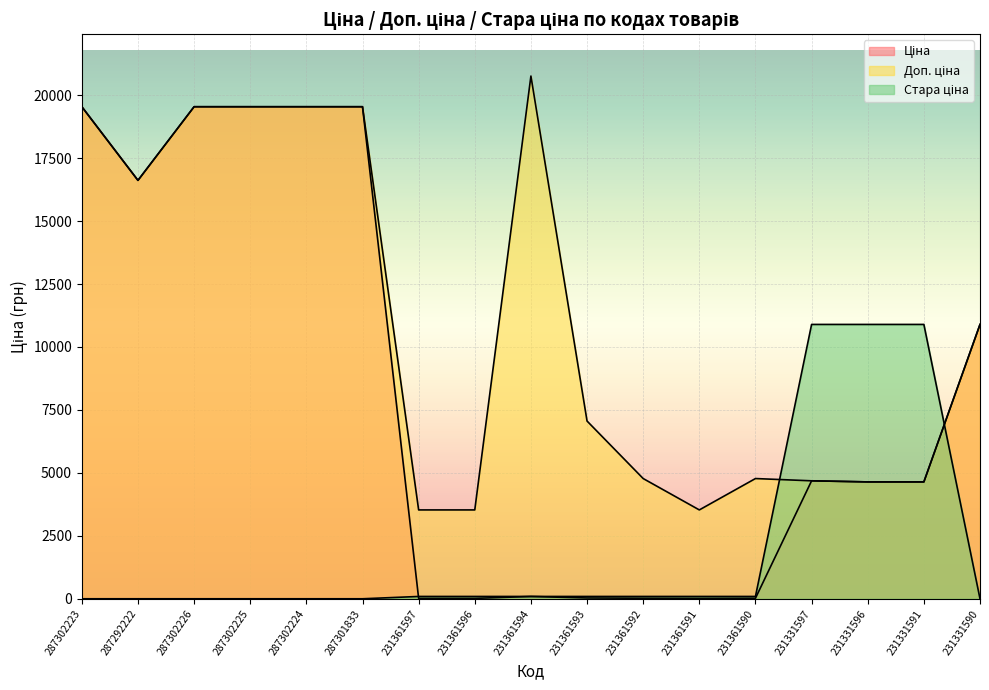

Where is the first local maximum for Доп. ціна?

231361594